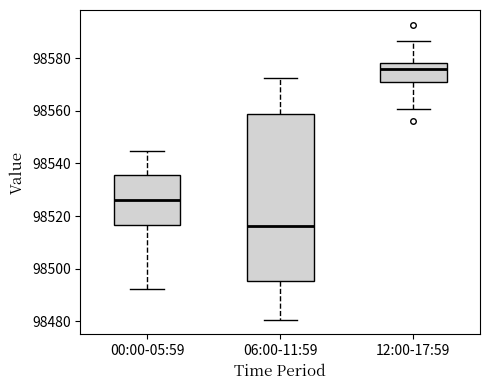

Reading left to right, transcribe this box plot: for each box, give where its median line is, the range the box spans, and where its two whiskers end, as read against the y-axis. The values are not printed on the chart, so give them approximately, as read against the axis.

00:00-05:59: median 98526, box 98516 to 98536, whiskers 98492 to 98544
06:00-11:59: median 98516, box 98496 to 98558, whiskers 98480 to 98572
12:00-17:59: median 98576, box 98572 to 98578, whiskers 98560 to 98586